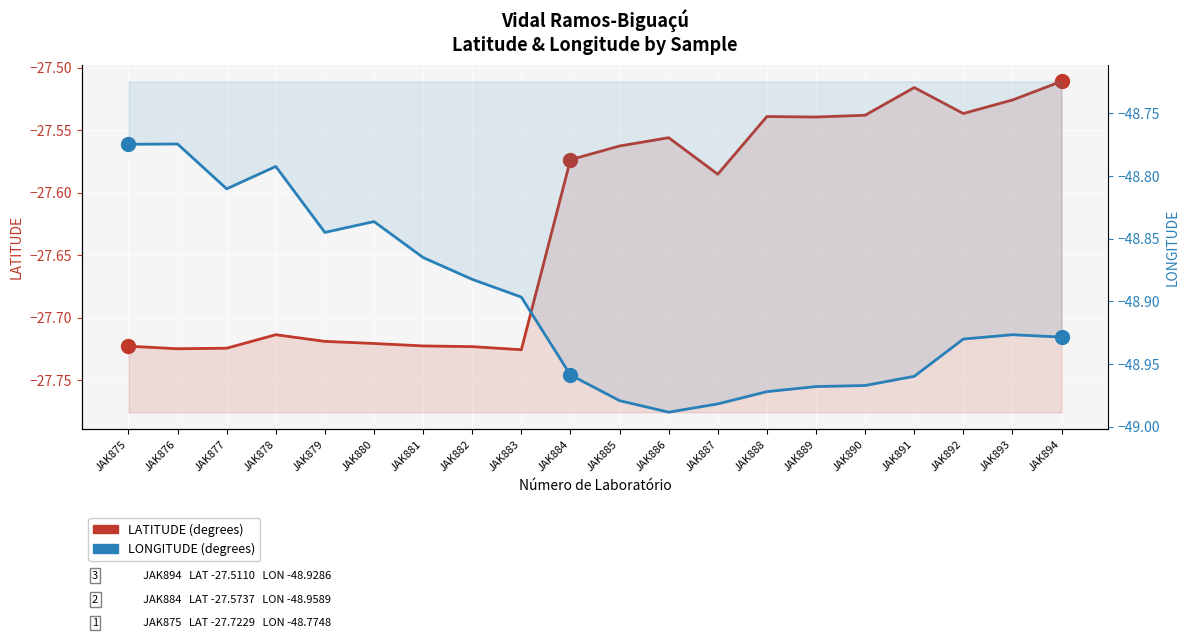

Where is the first local minimum for LATITUDE?

JAK876